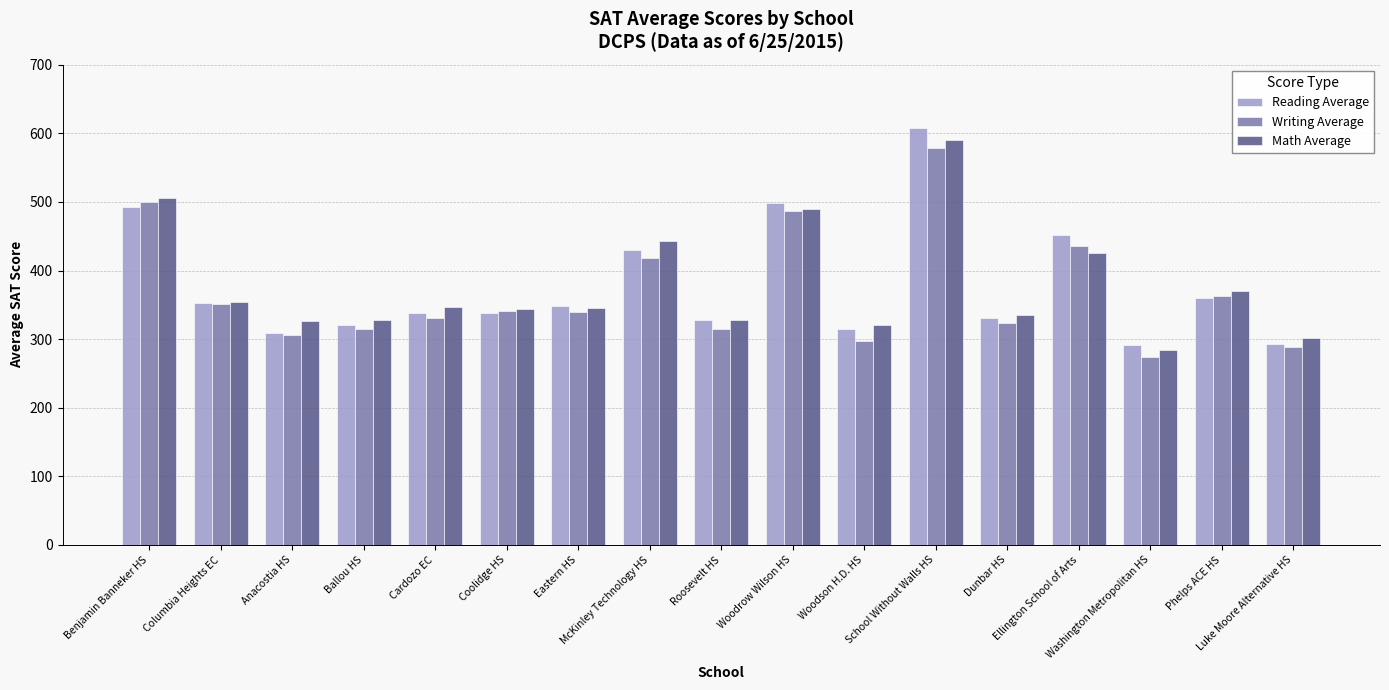

Are the bars grouped side by side (vs. stacked)?

Yes